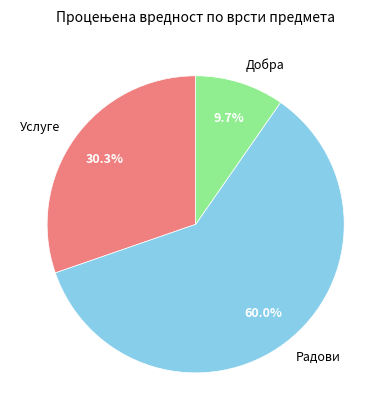

Does Радови account for over 50% of the chart?

Yes